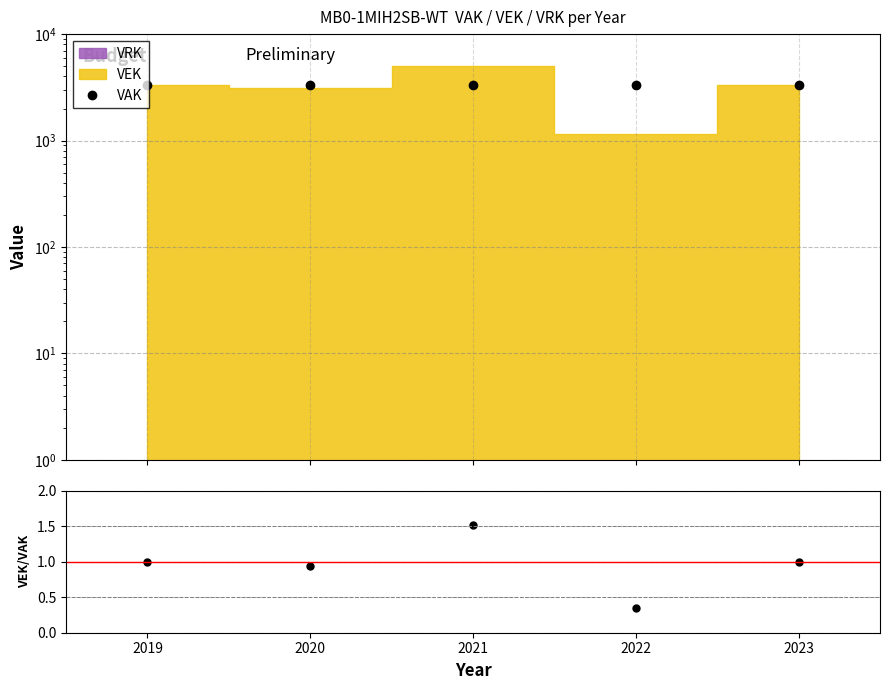

Is it true that VAK equals 762.3 at 2021?

False